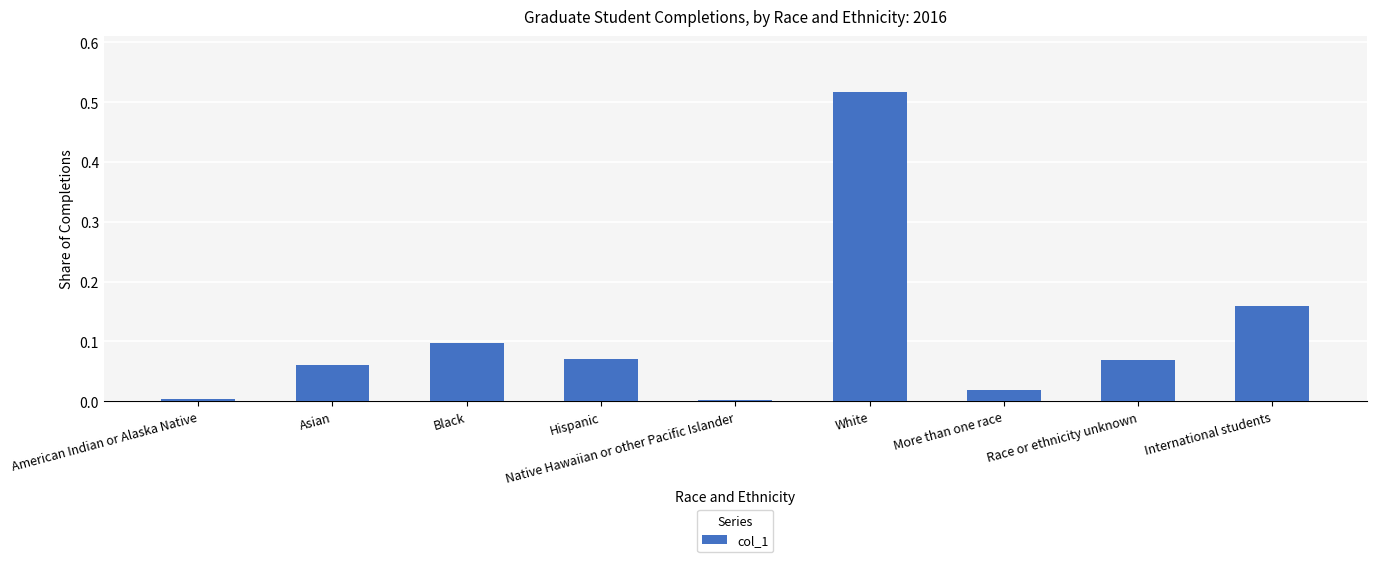

Which label corresponds to the largest value in the chart?

White